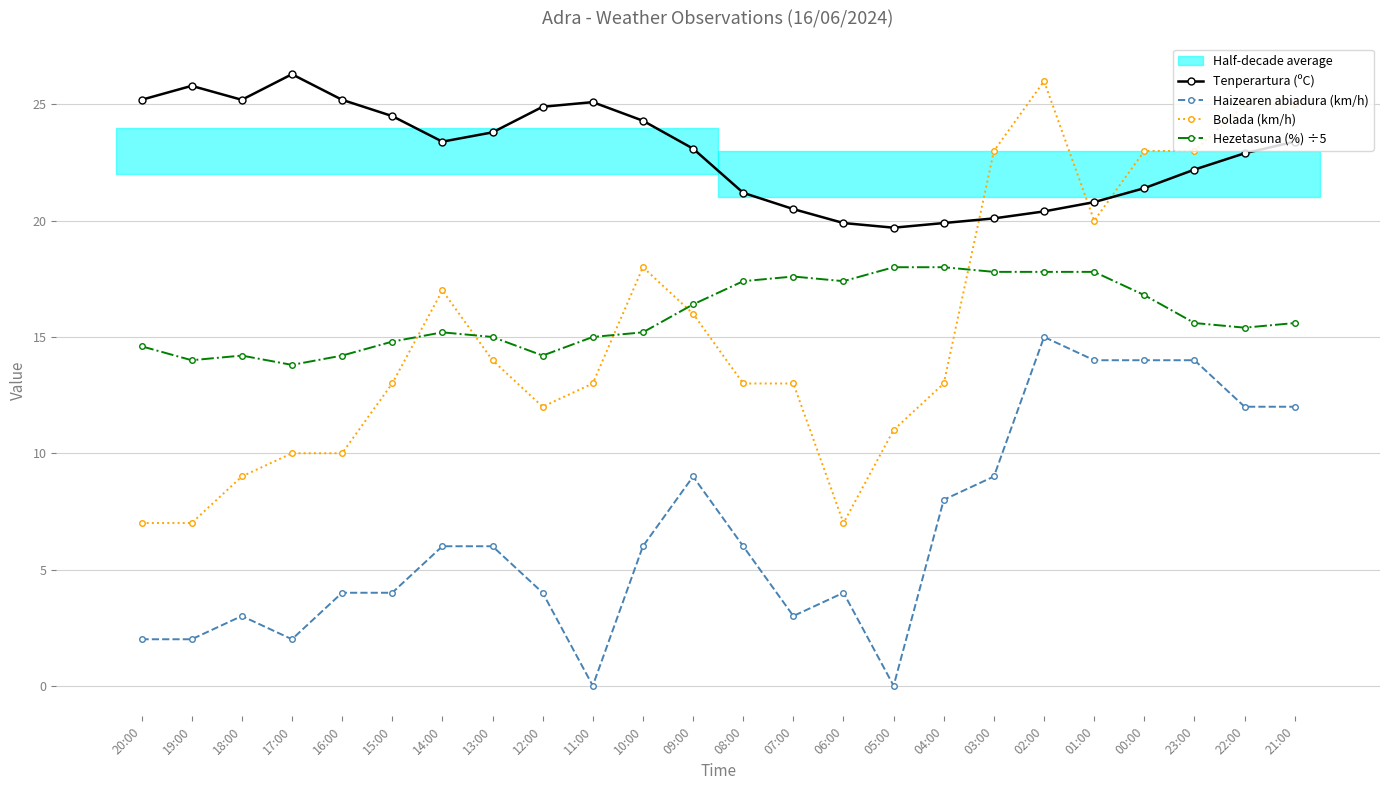

At which label is Hezetasuna (%) ÷5 closest to 15?

13:00